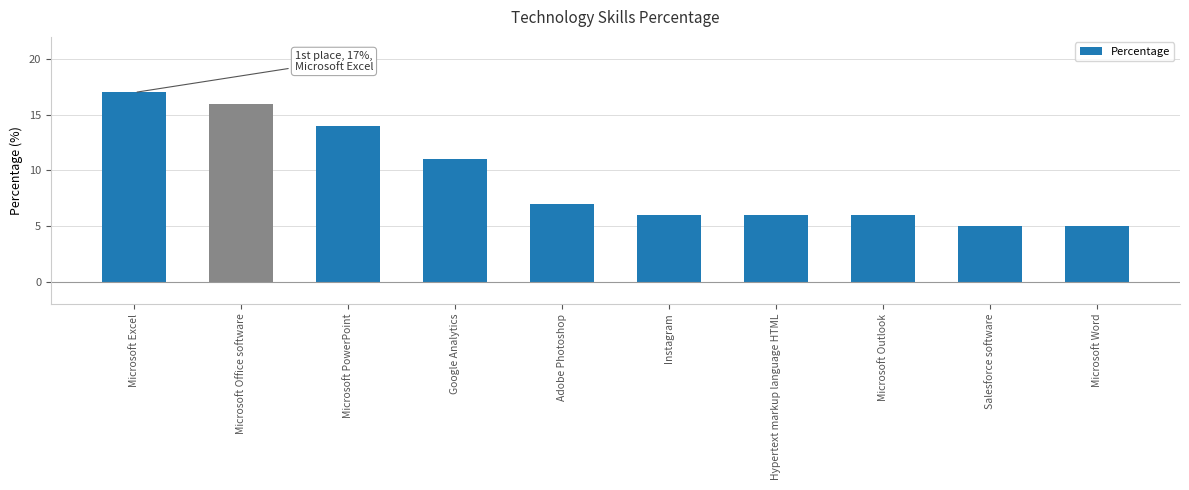

Reading left to right, list all the values displayed in this chart.

17	16	14	11	7	6	6	6	5	5